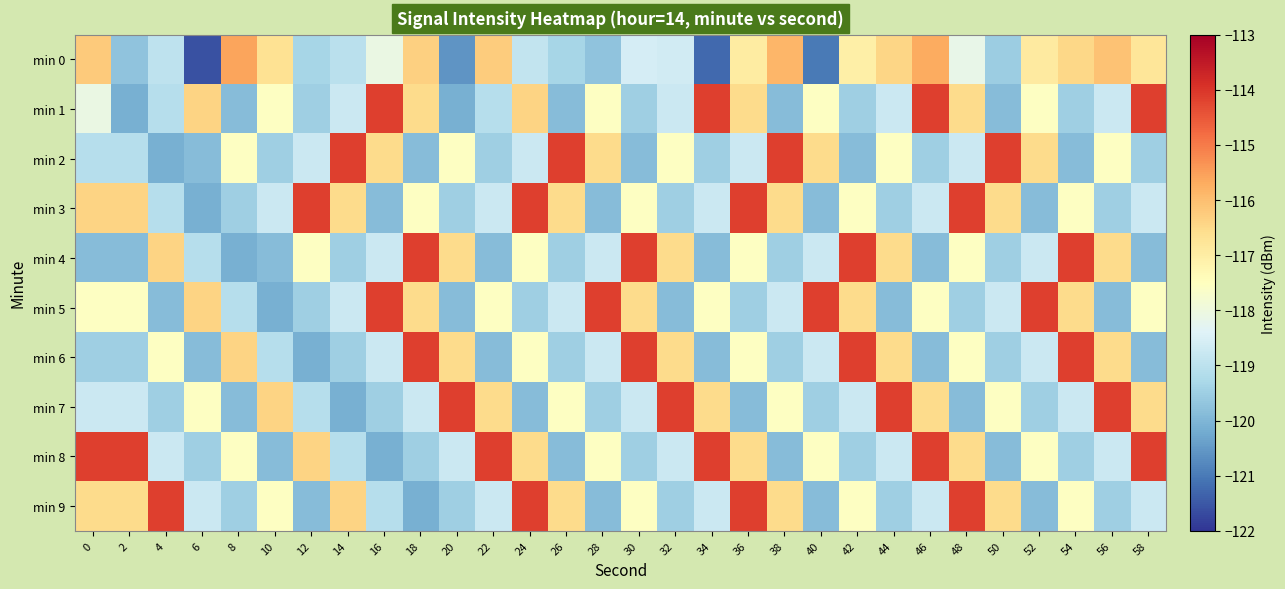

Rank the series at 22 from lowest to highest value.

min 4, min 6, min 2, min 1, min 3, min 9, min 5, min 7, min 0, min 8